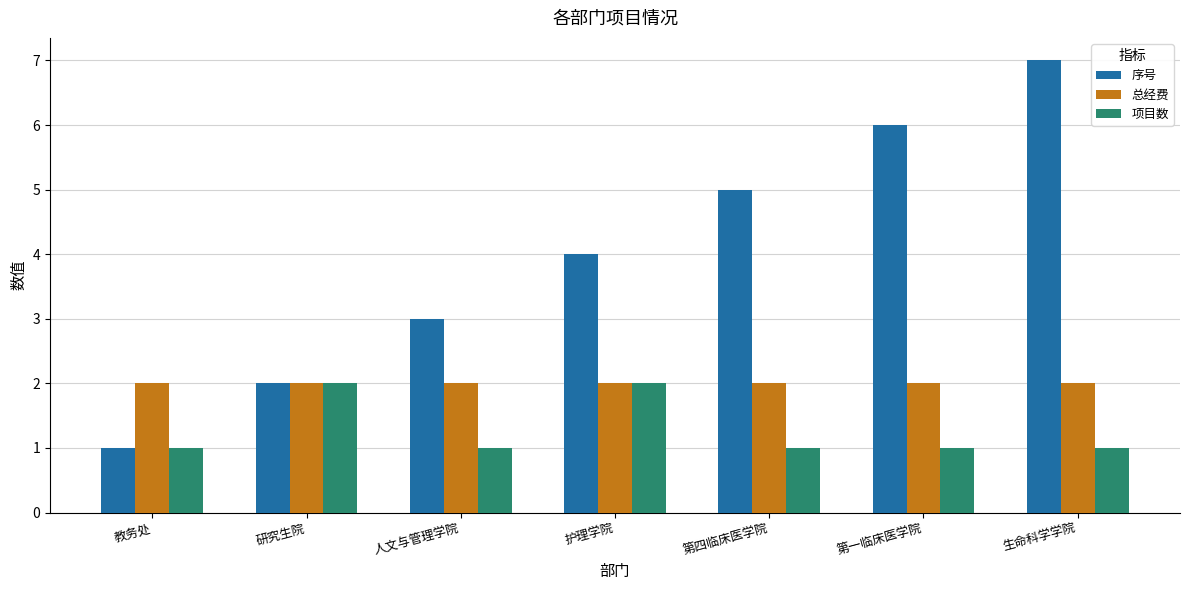

The value of 序号 at 生命科学学院 is 2. True or false?

False